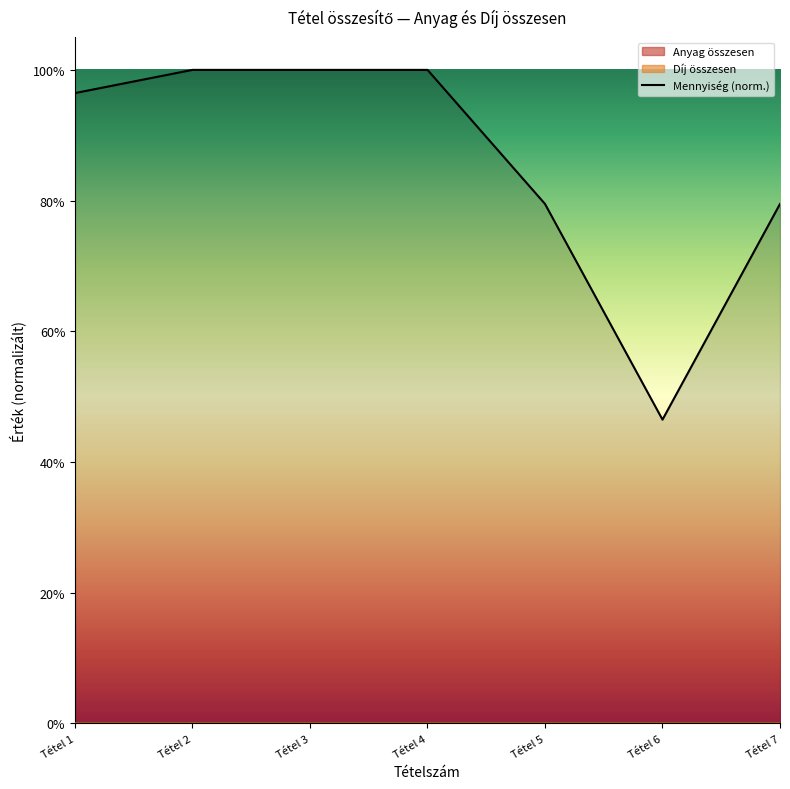

The chart shows a value of 1.6 at Tétel 3. True or false?

False